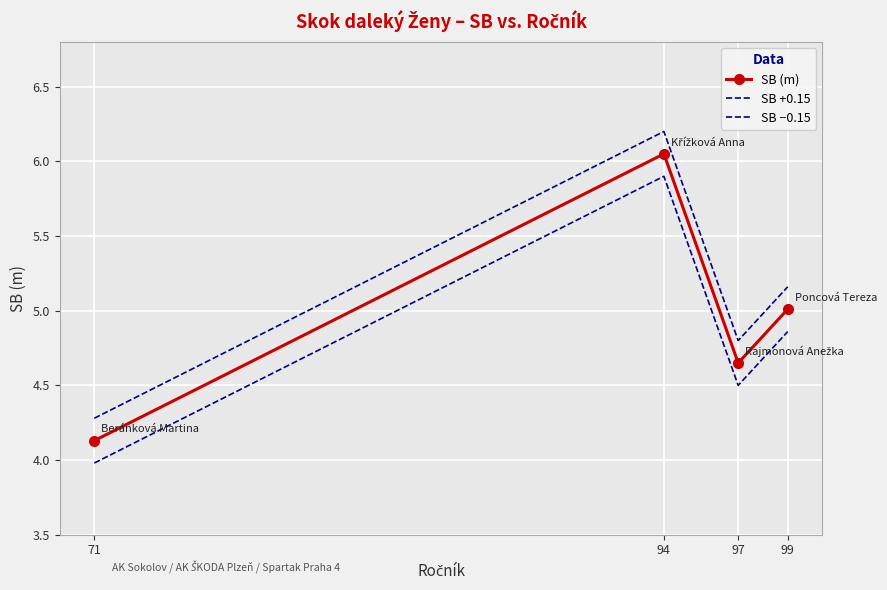

True or false: SB −0.15 and SB +0.15 intersect in this chart.

False